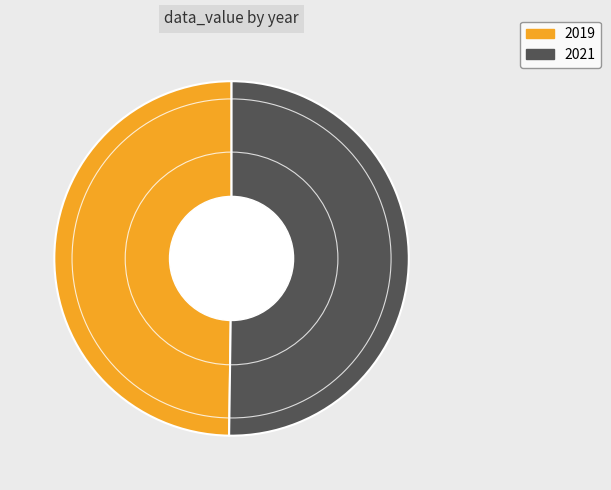

The 2019 slice represents 50% of the pie. True or false?

True